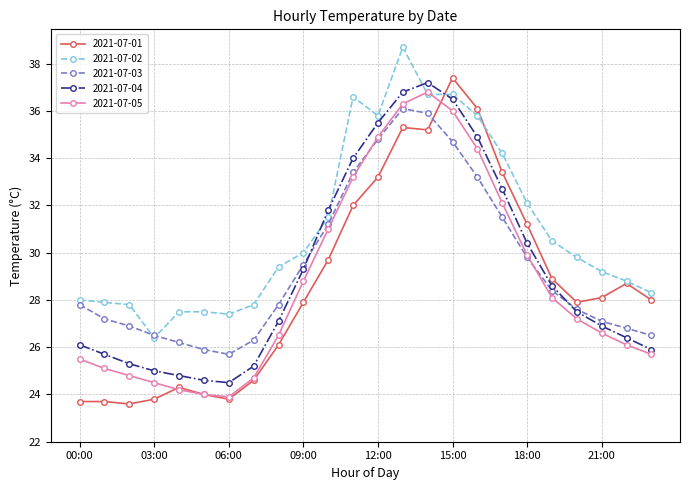

What is the minimum value for 2021-07-05?

23.9